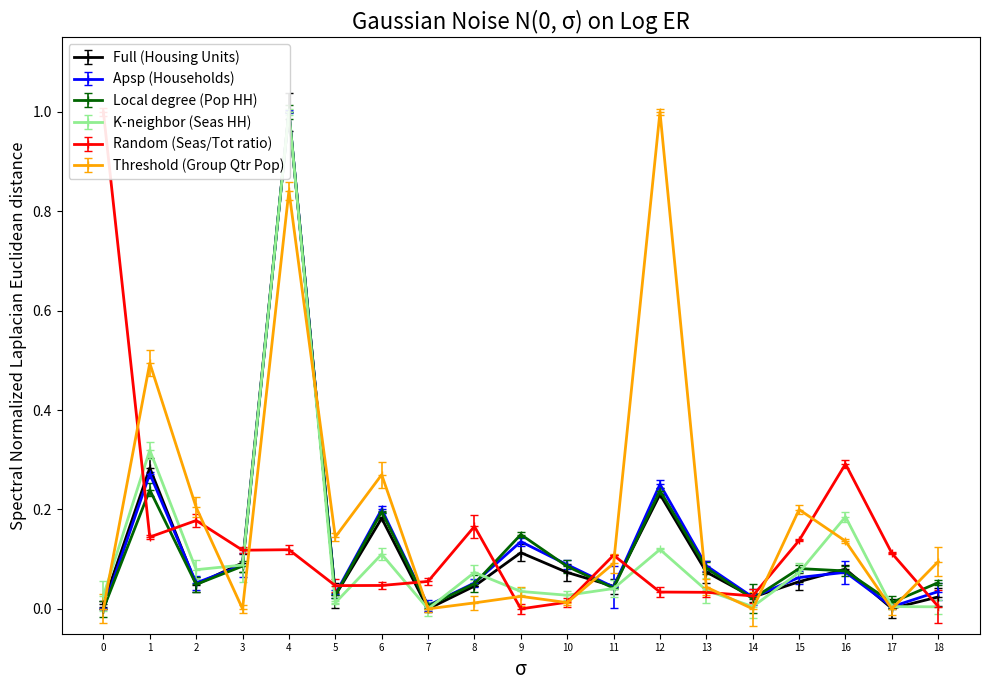

True or false: Threshold (Group Qtr Pop) has a value of 1.0 at 12.

True